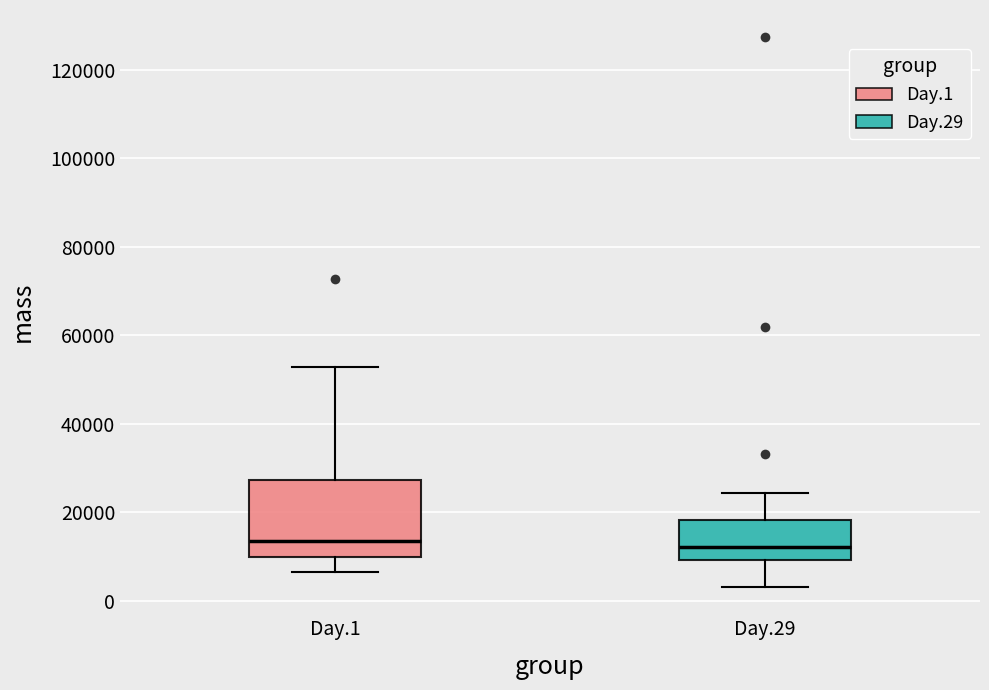

Reading left to right, transcribe this box plot: for each box, give where its median line is, the range the box spans, and where its two whiskers end, as read against the y-axis. The values are not printed on the chart, so give them approximately, as read against the axis.

Day.1: median 14000, box 10000 to 28000, whiskers 6000 to 52000
Day.29: median 12000, box 10000 to 18000, whiskers 4000 to 24000